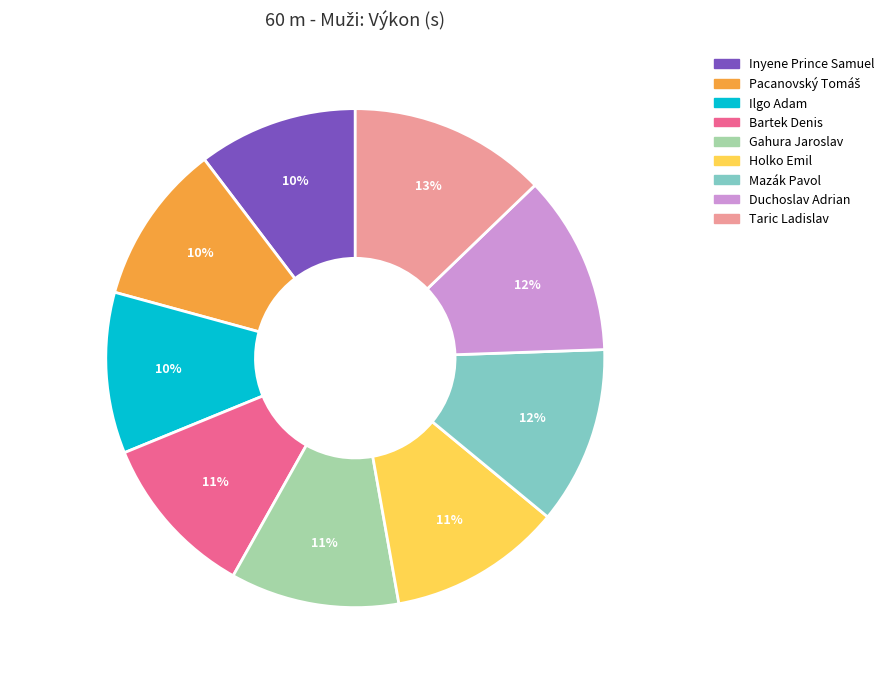

Between Mazák Pavol and Gahura Jaroslav, which is larger?

Mazák Pavol